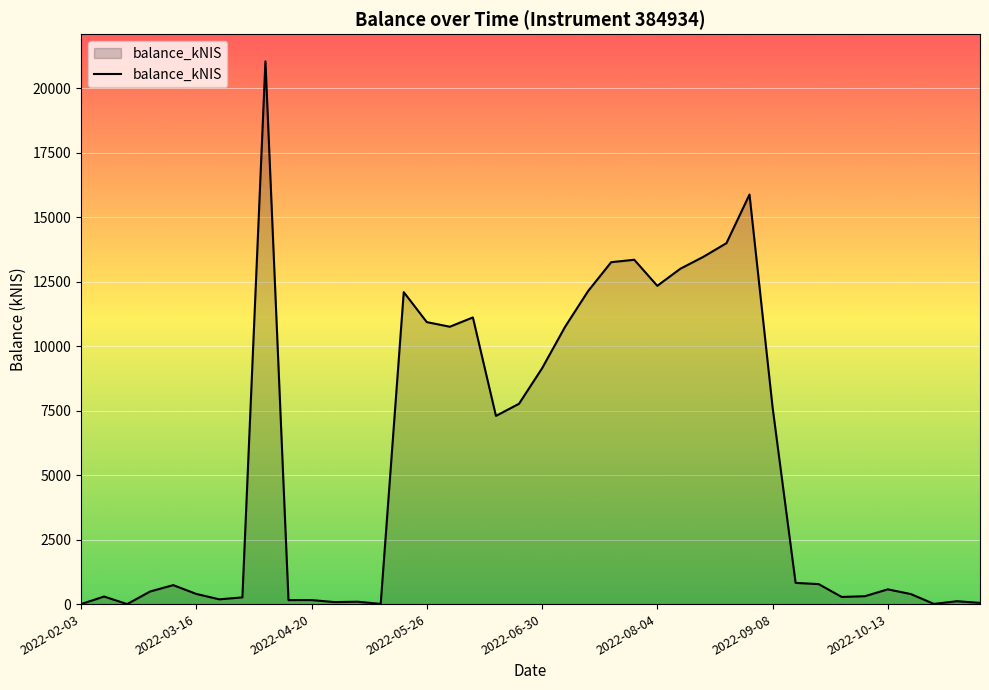

What is the maximum value shown in the chart?

21043.0